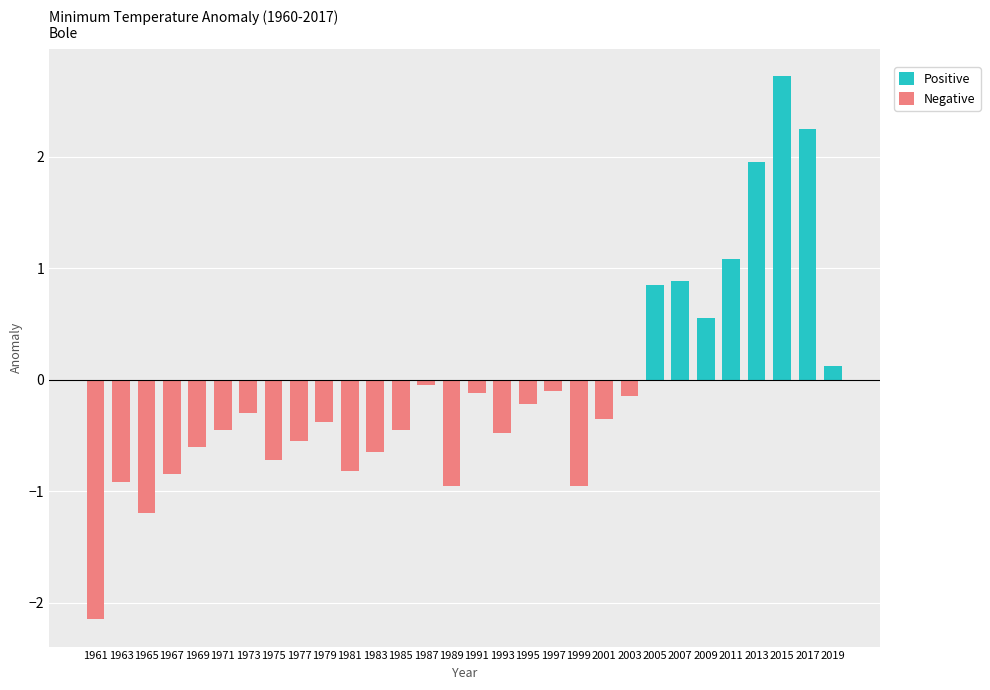

Rank the series at 1977 from highest to lowest value.

Positive, Negative